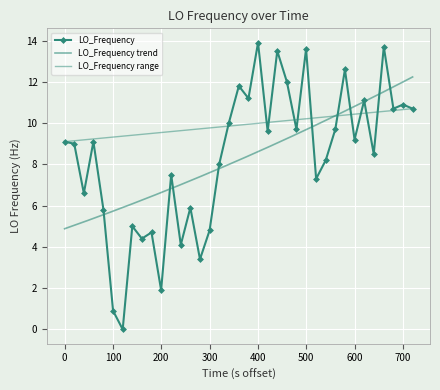

What is the highest value of the LO_Frequency series?

13.9